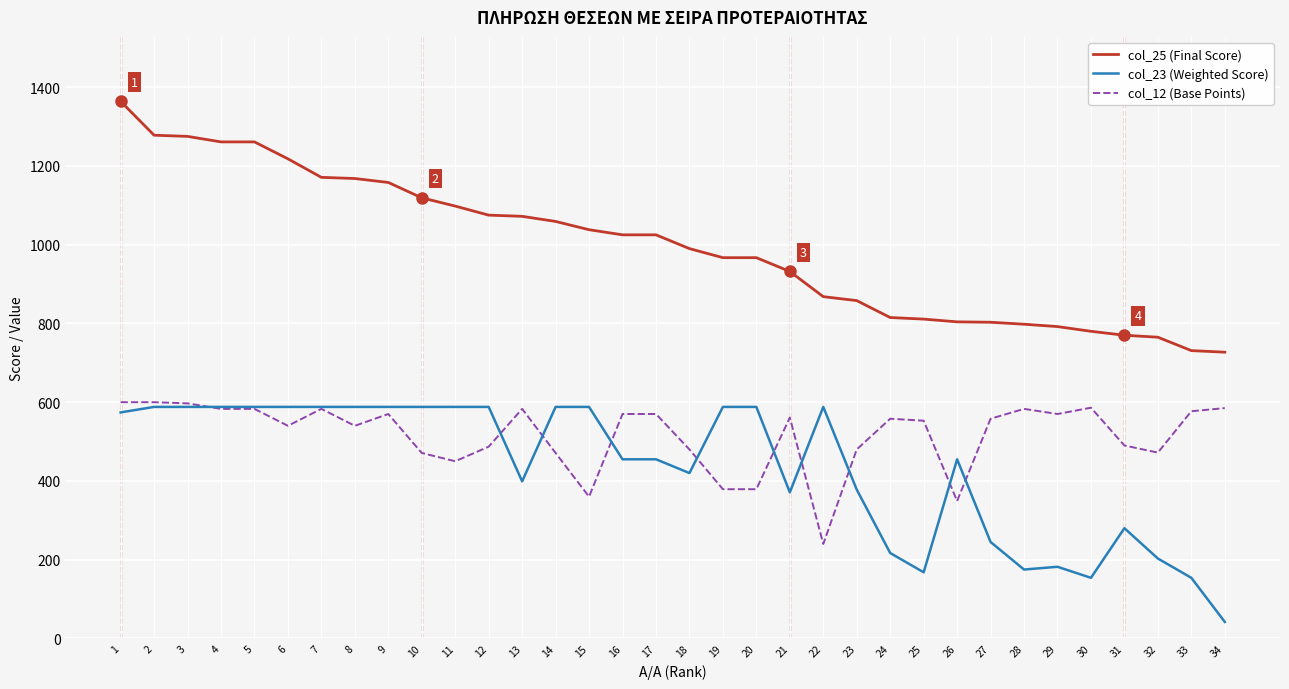

The value of col_25 (Final Score) at 15 is 1488. True or false?

False